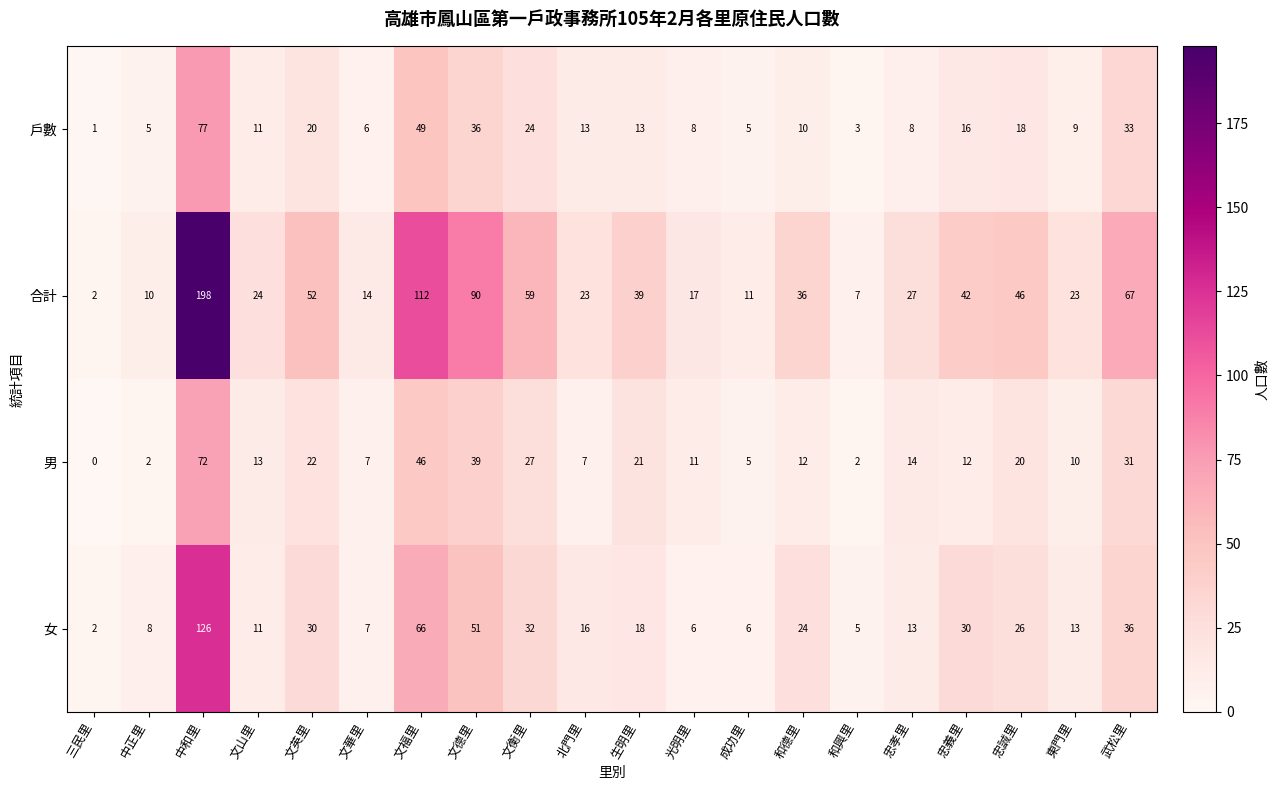

At which label does 合計 reach its minimum?

三民里